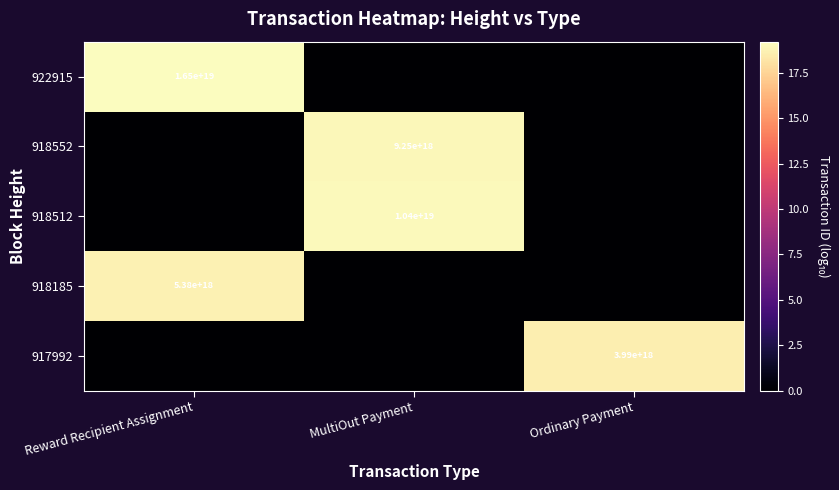

The value of 918552 at MultiOut Payment is 9250000000000000000. True or false?

True